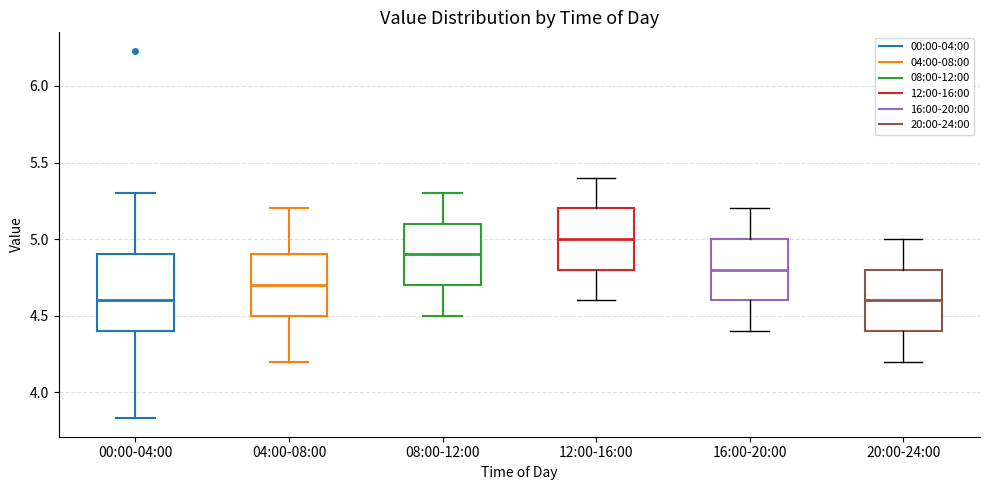

Reading left to right, transcribe this box plot: for each box, give where its median line is, the range the box spans, and where its two whiskers end, as read against the y-axis. The values are not printed on the chart, so give them approximately, as read against the axis.

00:00-04:00: median 4.60, box 4.40 to 4.90, whiskers 3.85 to 5.30
04:00-08:00: median 4.70, box 4.50 to 4.90, whiskers 4.20 to 5.20
08:00-12:00: median 4.90, box 4.70 to 5.10, whiskers 4.50 to 5.30
12:00-16:00: median 5.00, box 4.80 to 5.20, whiskers 4.60 to 5.40
16:00-20:00: median 4.80, box 4.60 to 5.00, whiskers 4.40 to 5.20
20:00-24:00: median 4.60, box 4.40 to 4.80, whiskers 4.20 to 5.00